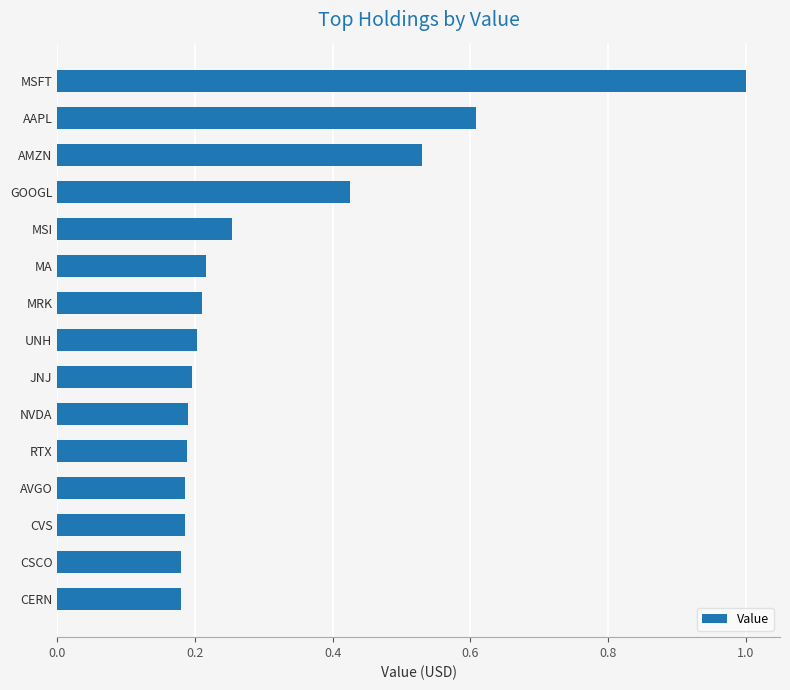

What is the sum of all values?

4.8